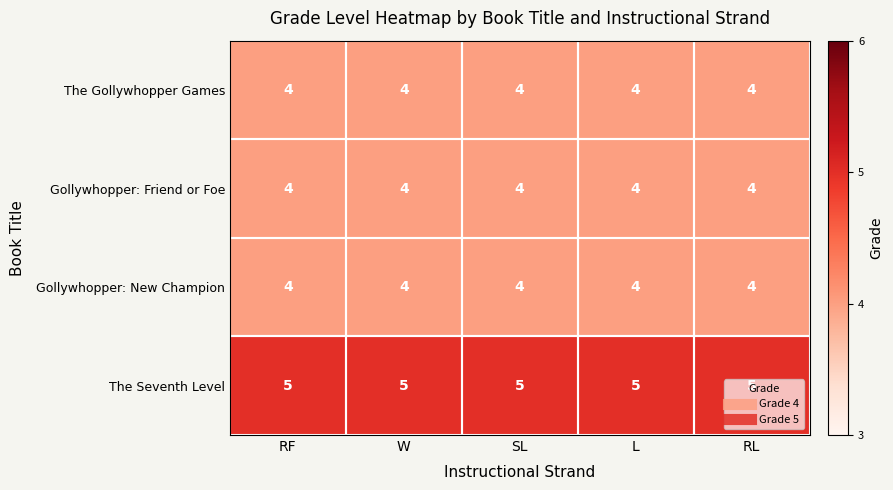

What is the sum of the Gollywhopper: Friend or Foe values at L and SL?

8